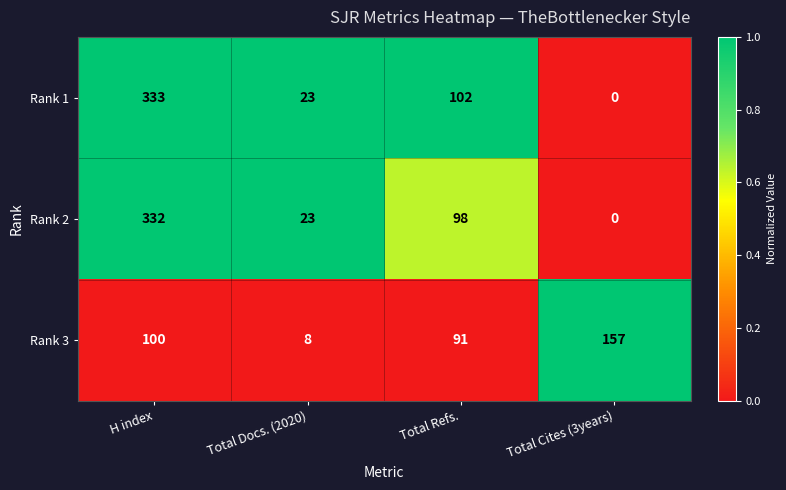

At Total Refs., list the series in order from smallest to largest.

Rank 3, Rank 2, Rank 1